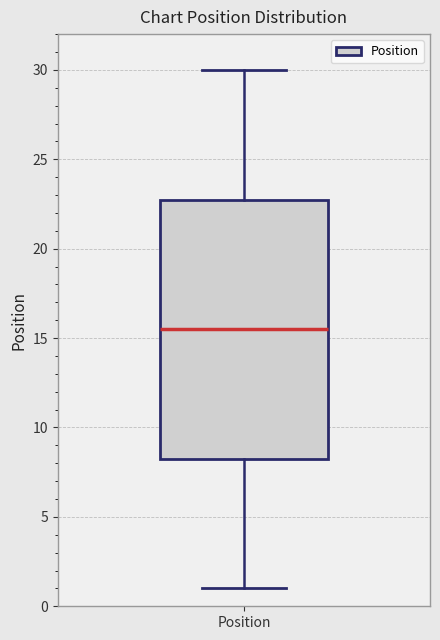

Where is the upper edge of the box for Position on the y-axis? The values are not printed on the chart, so give them approximately, as read against the axis.

23.0